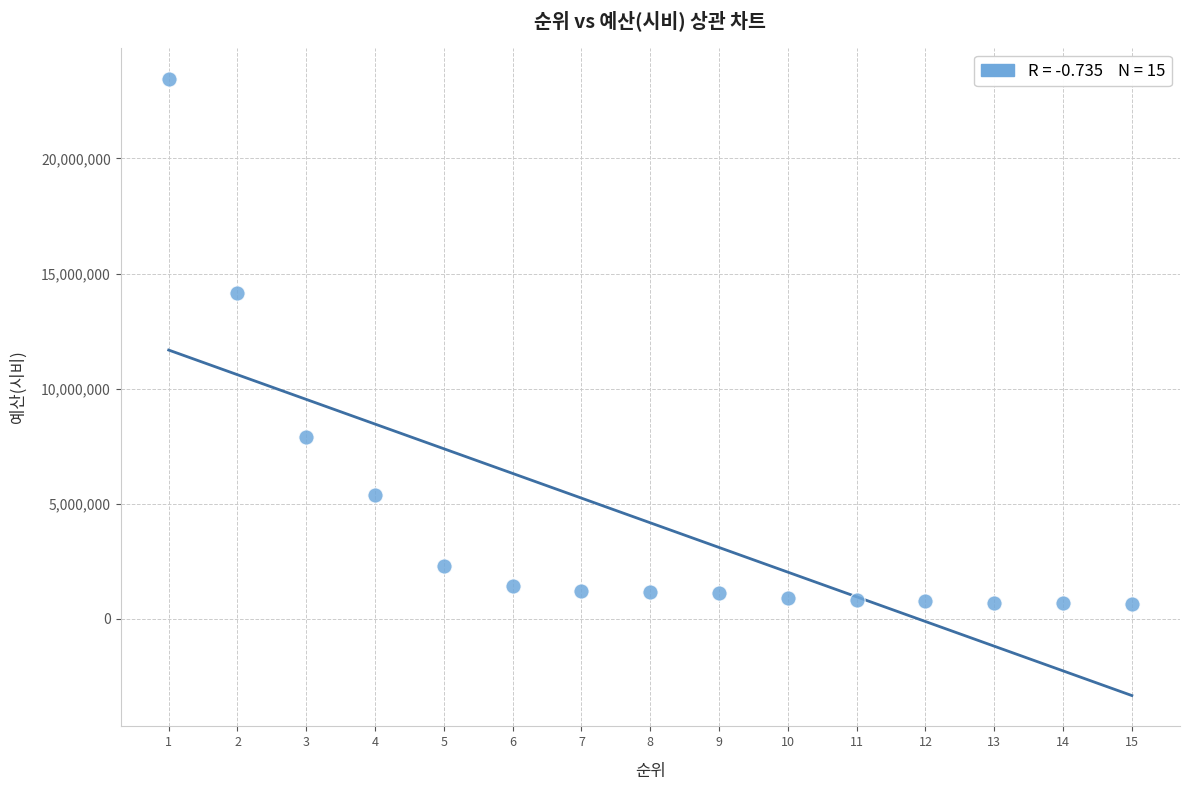

What is the range of X values (max minus min)?

14